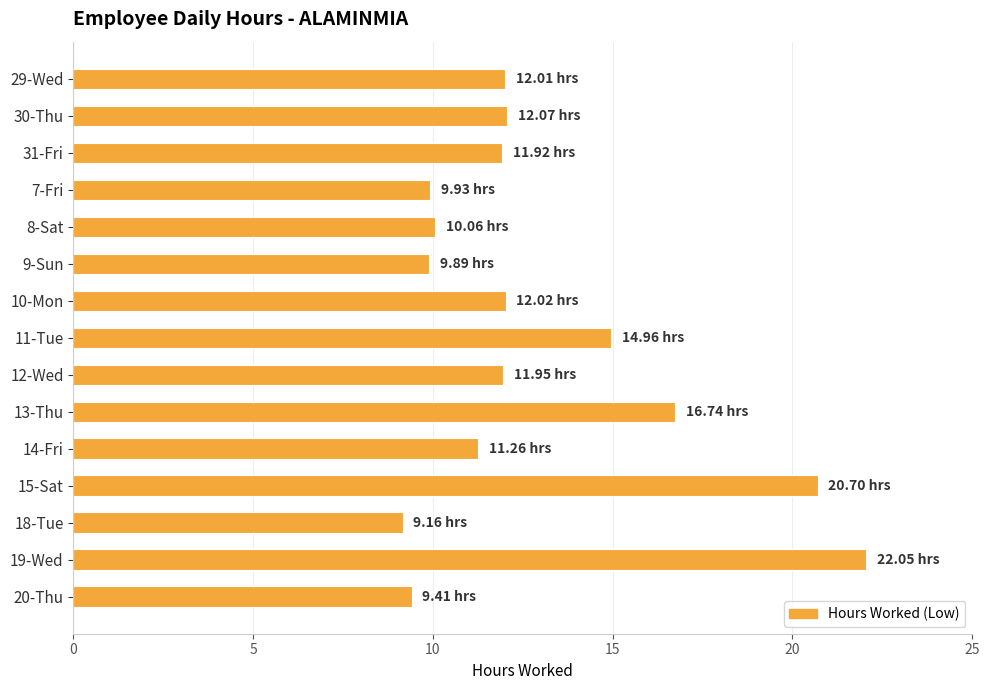

Are the bars horizontal?

Yes